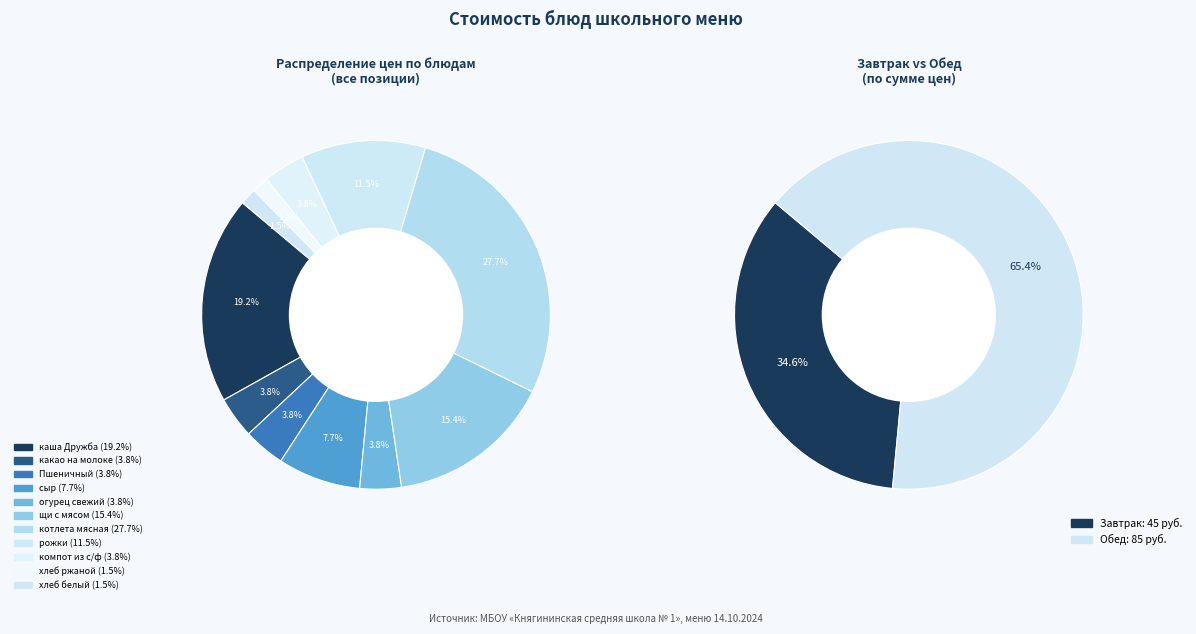

Which slice is the smallest?

хлеб ржаной